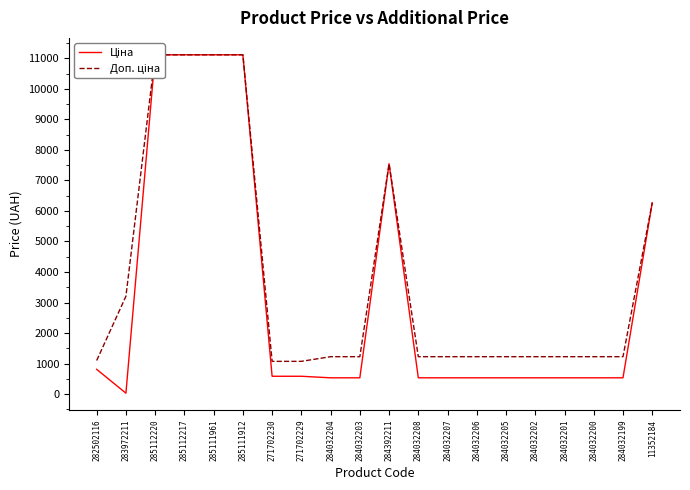

Read the Ціна value at 284032201.

535.4